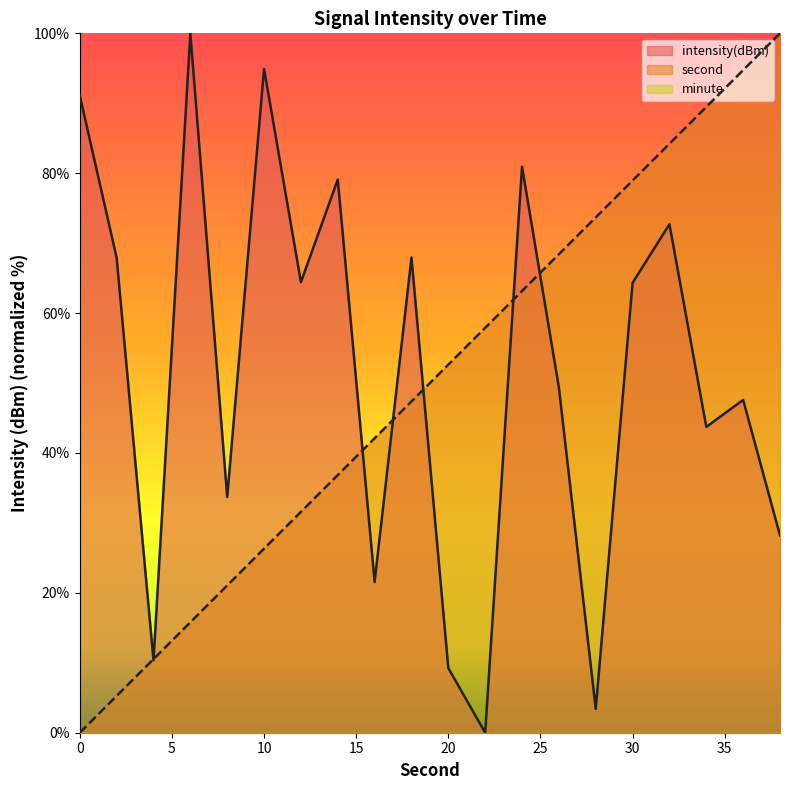

What is the difference between the maximum and minimum values in the intensity series?

100.0